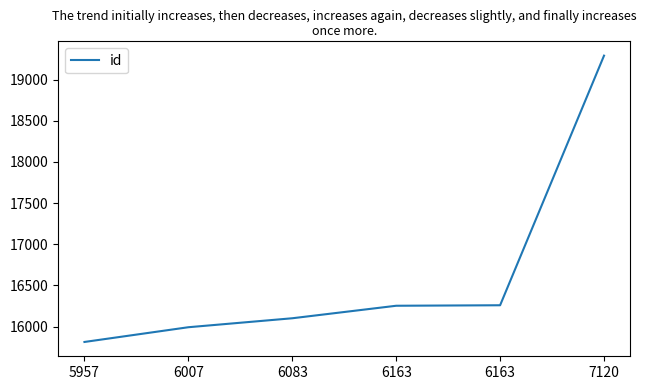

How many distinct data groups are displayed?

1